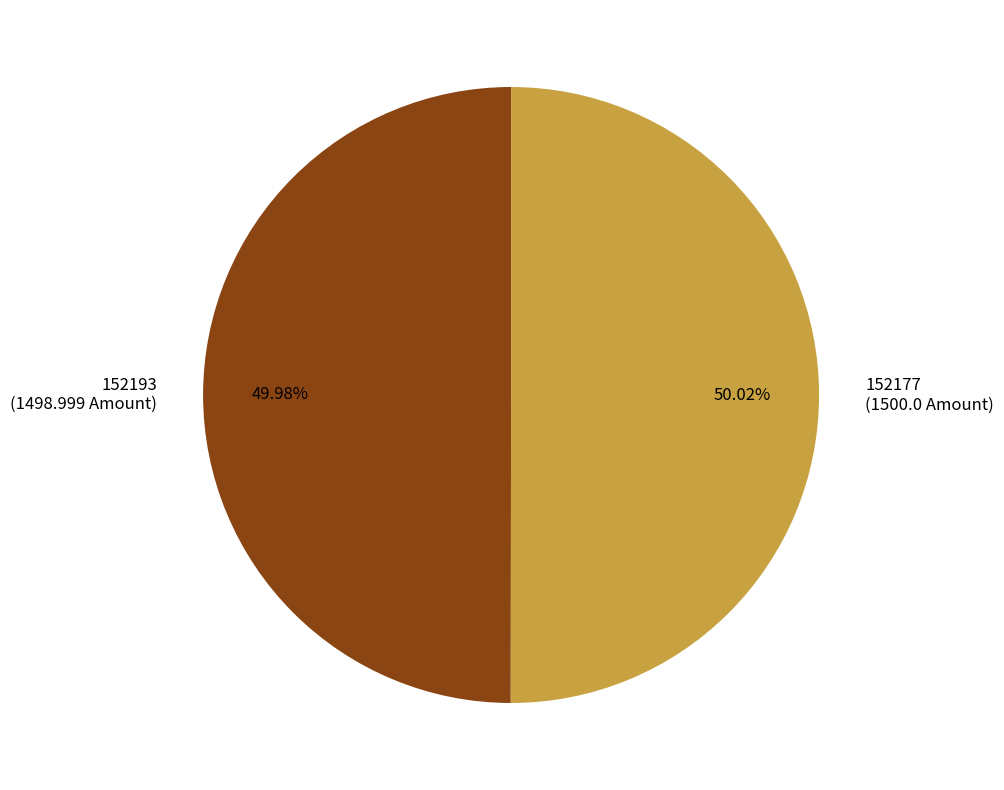

How many slices are in this pie chart?

2